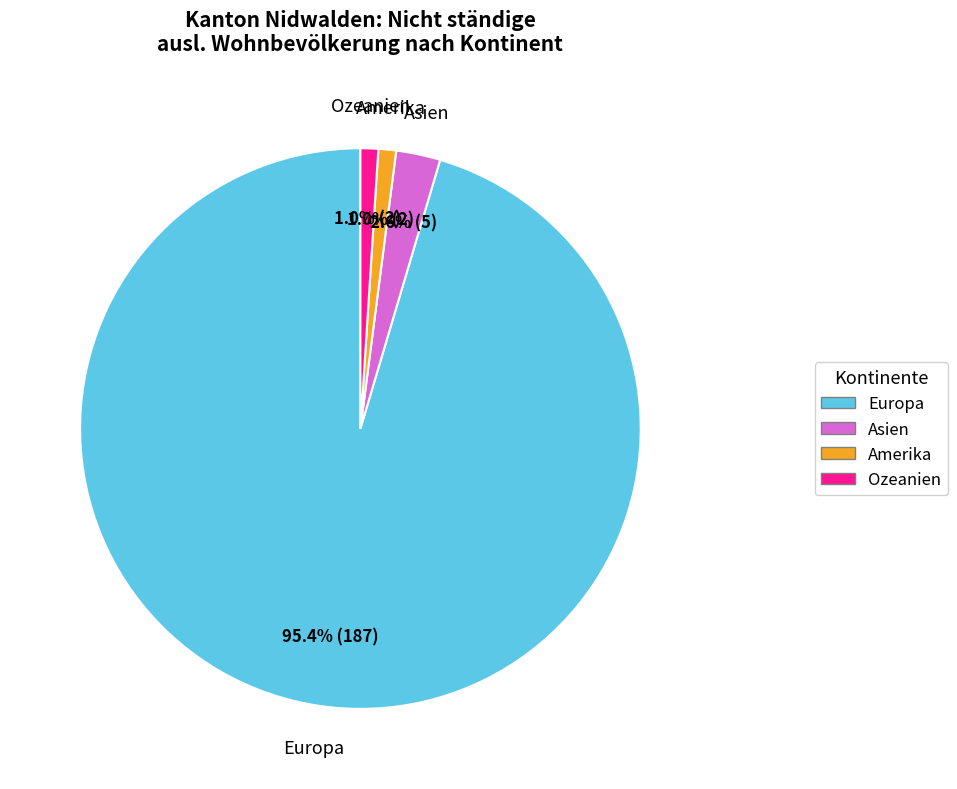

Between Asien and Europa, which is larger?

Europa